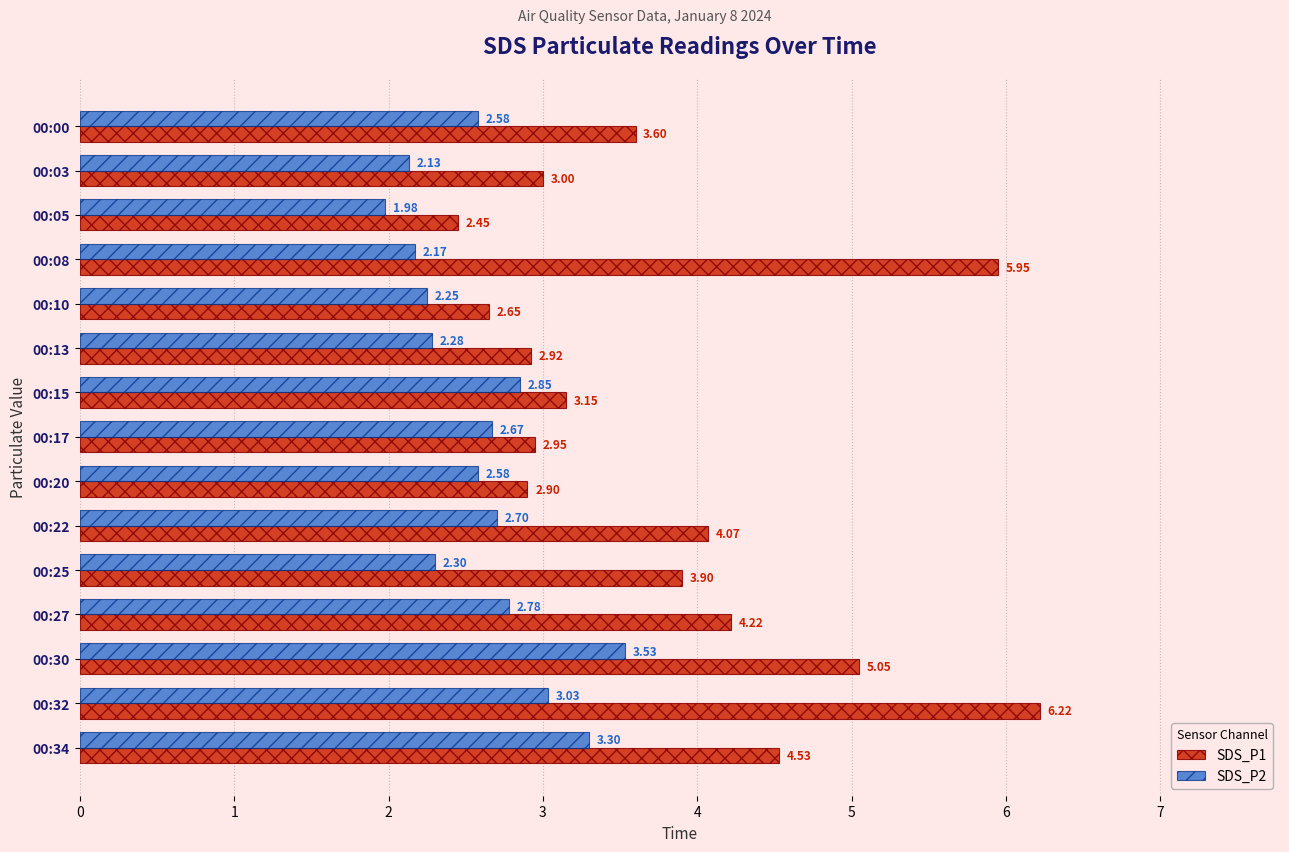

List the series in order of their peak value, highest first.

SDS_P1, SDS_P2